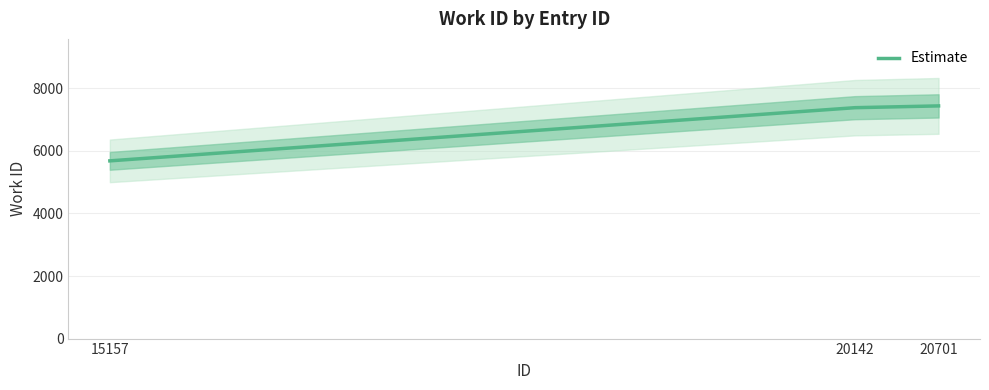

True or false: the data shows 1988 at 20701.

False